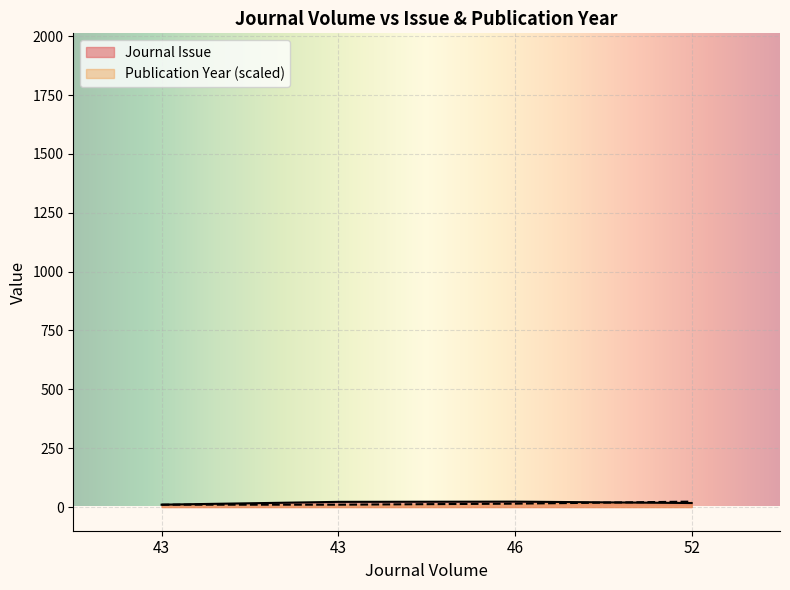

Where do Publication Year and Journal Issue first cross each other?

46 and 52